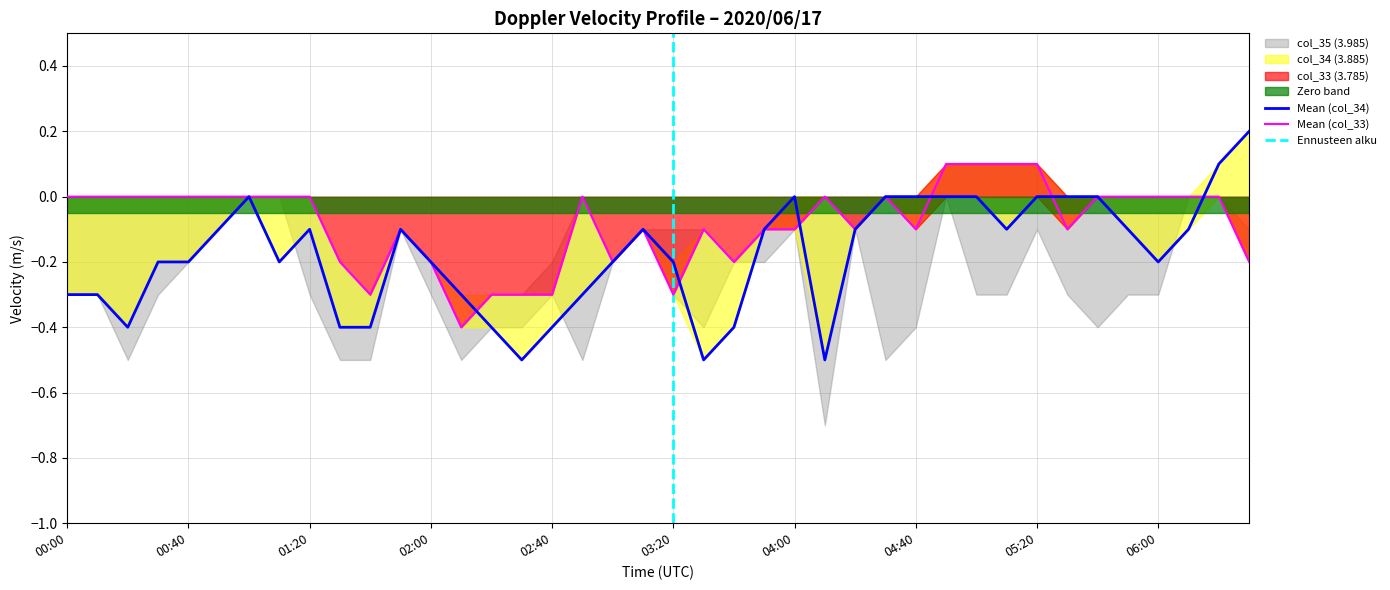

What is the difference between the highest and lowest values at 01:10?

0.2